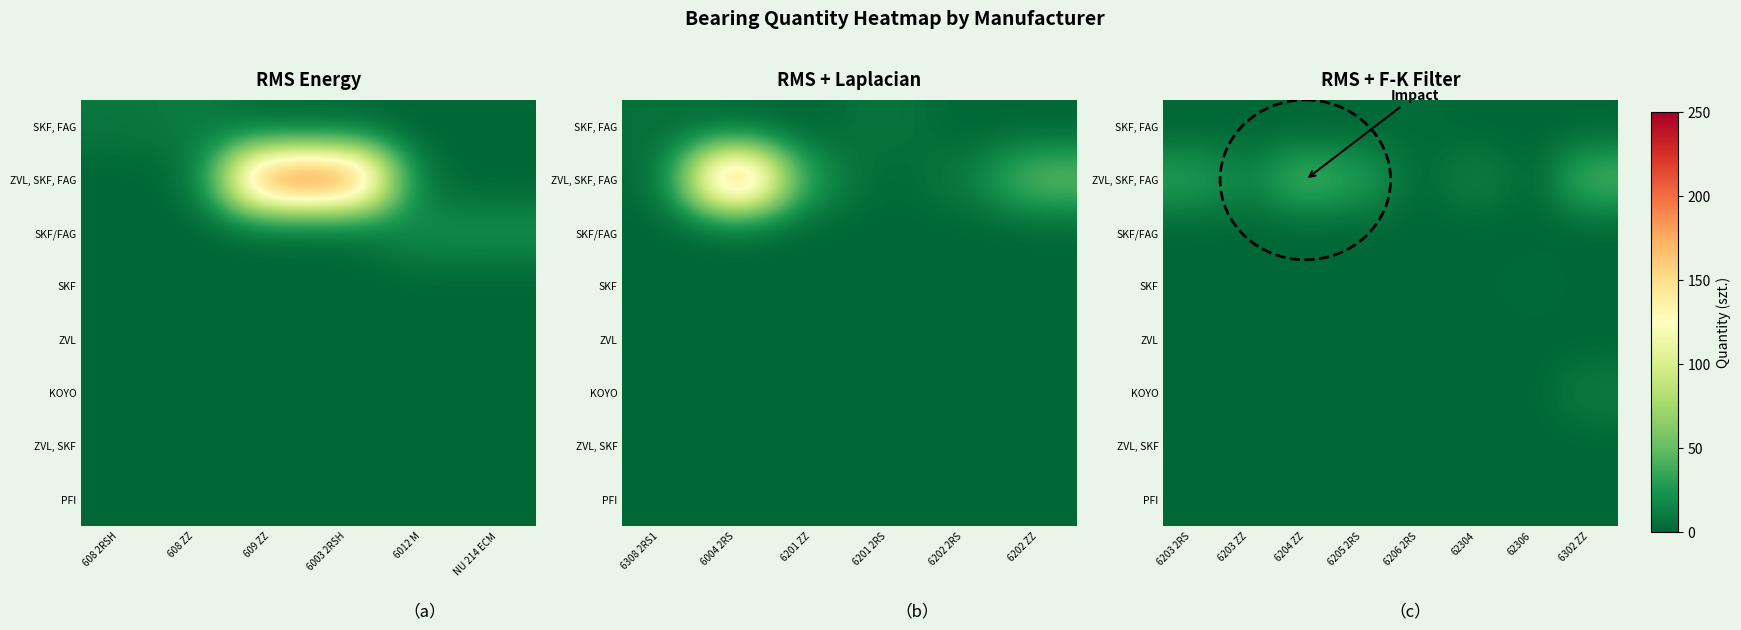

Which category has the lowest value across all series?

6203 2RS